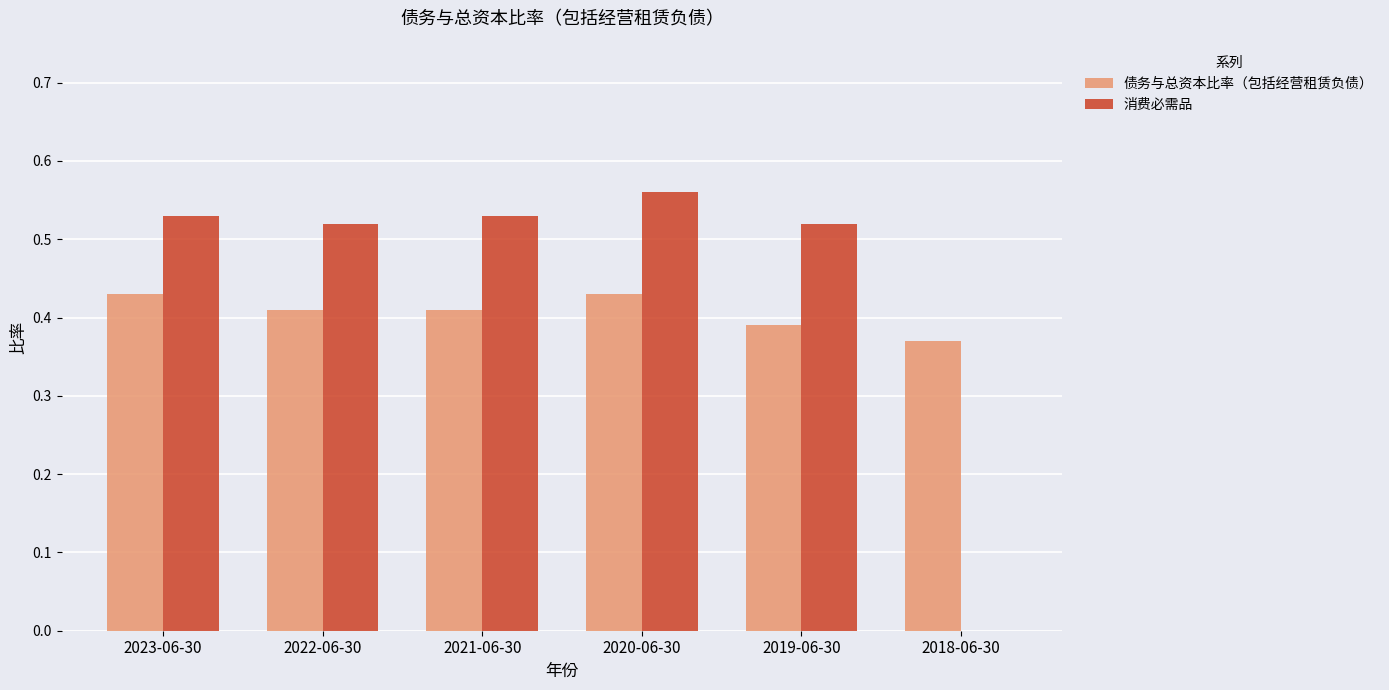

What is the total value across all series at 2020-06-30?

1.0